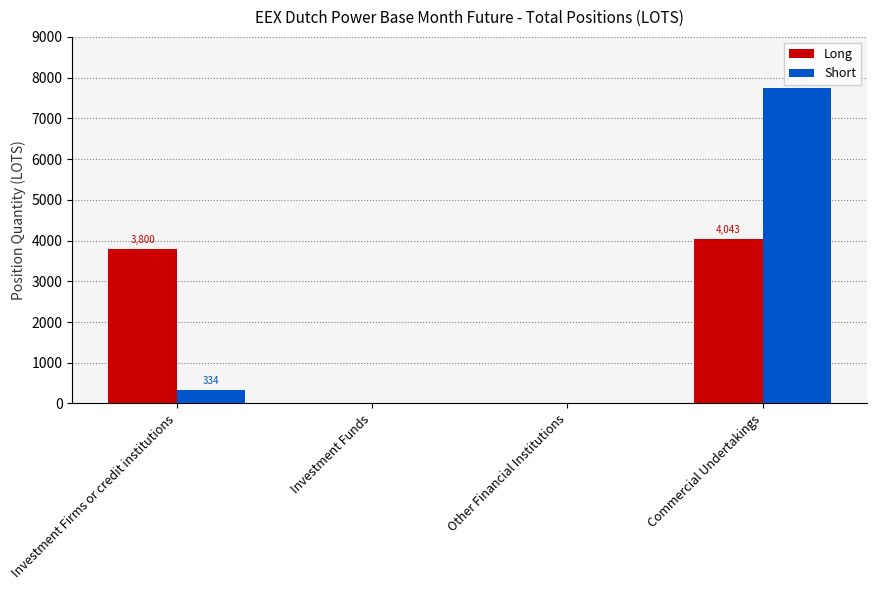

What is the average value of the Short series?

2017.9